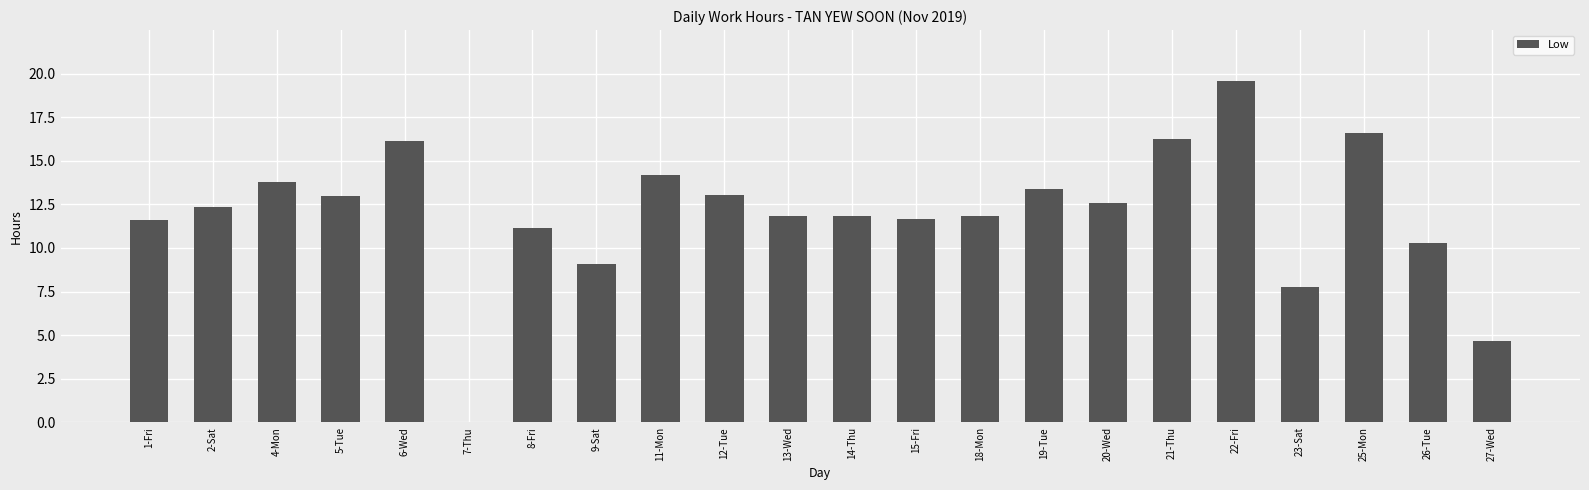

How many data points are above 12?

11